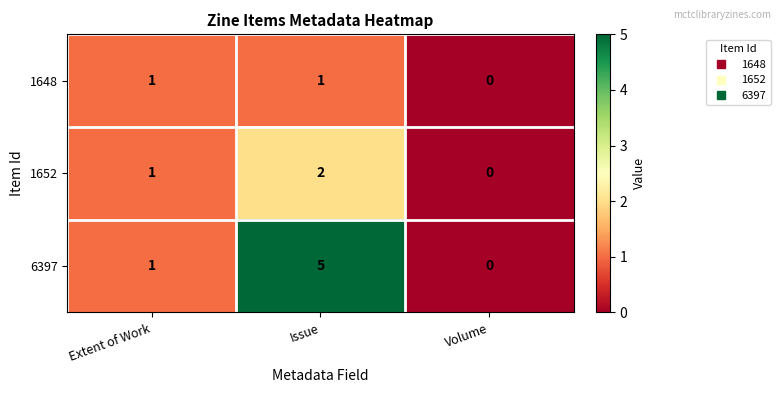

What is the difference between the maximum and minimum values in the 6397 series?

5